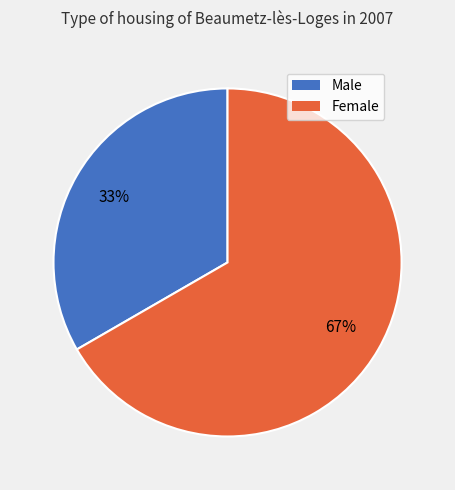

What percentage is the Female slice, to the nearest percent?

67%